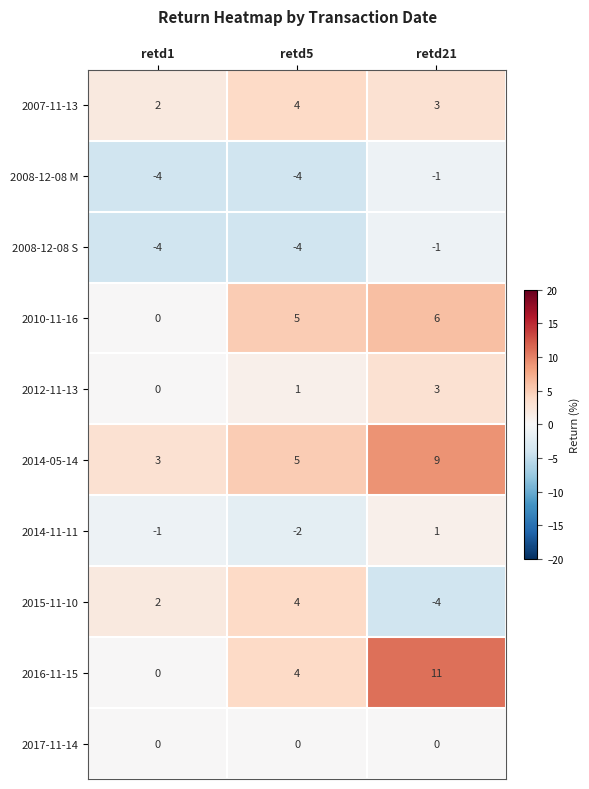

Between retd1 and retd5, which series saw the biggest shift?

2010-11-16